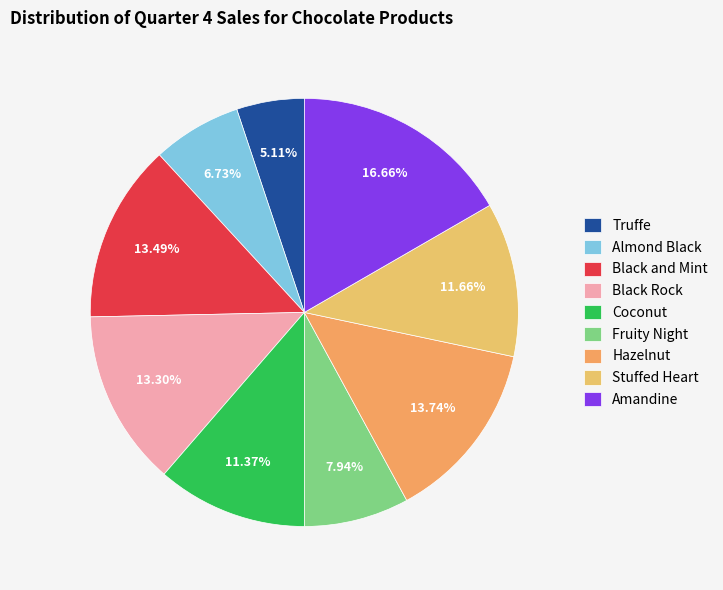

To the nearest percent, what percentage of the pie is Amandine?

17%